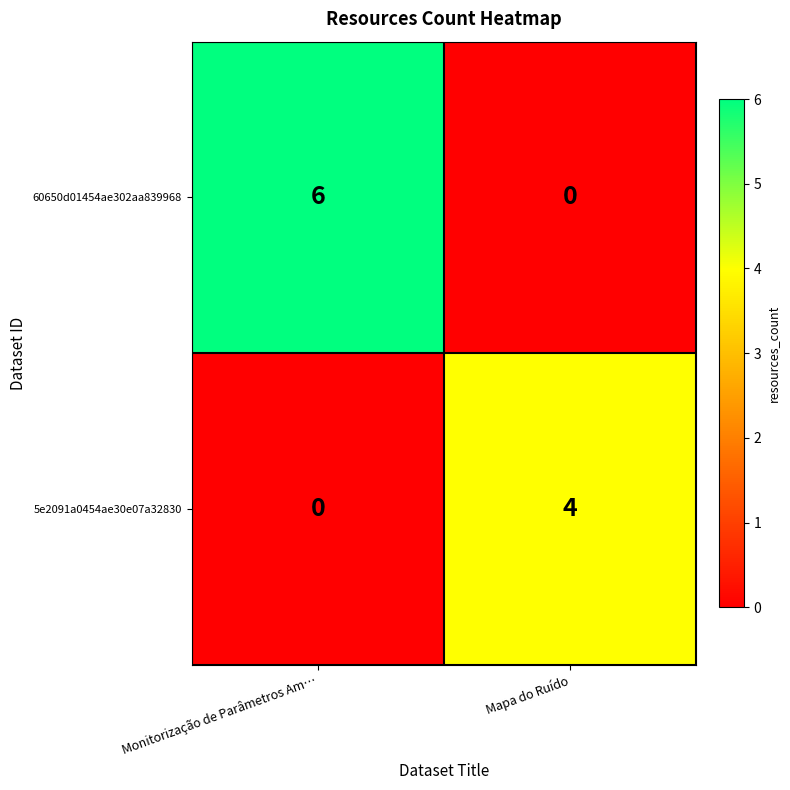

The value of 60650d01454ae302aa839968 at Mapa do Ruído is 2. True or false?

False